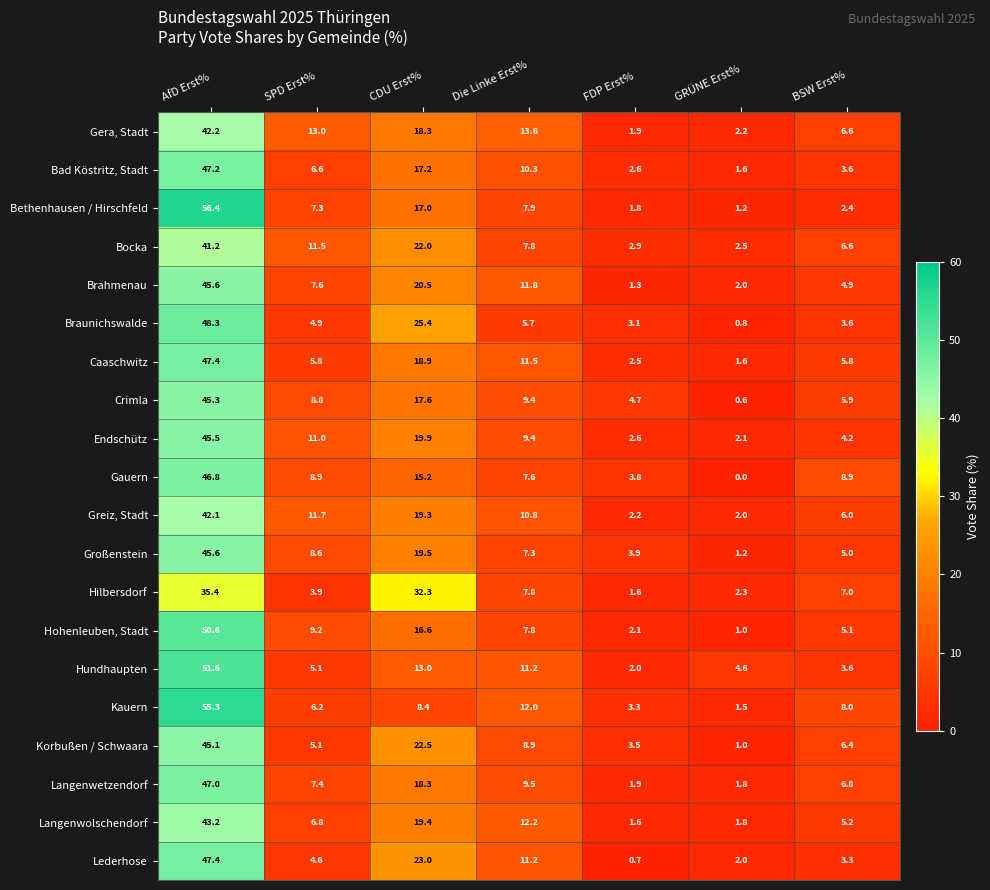

At which category is the sum across all series the highest?

AfD Erst%